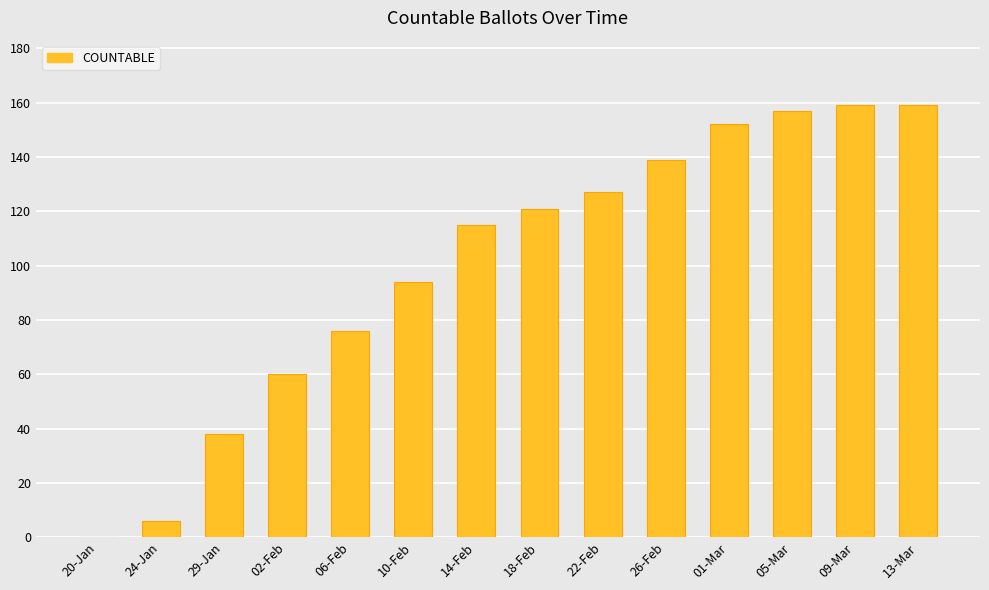

What is the ratio of the value at 01-Mar to the value at 29-Jan?

4.0